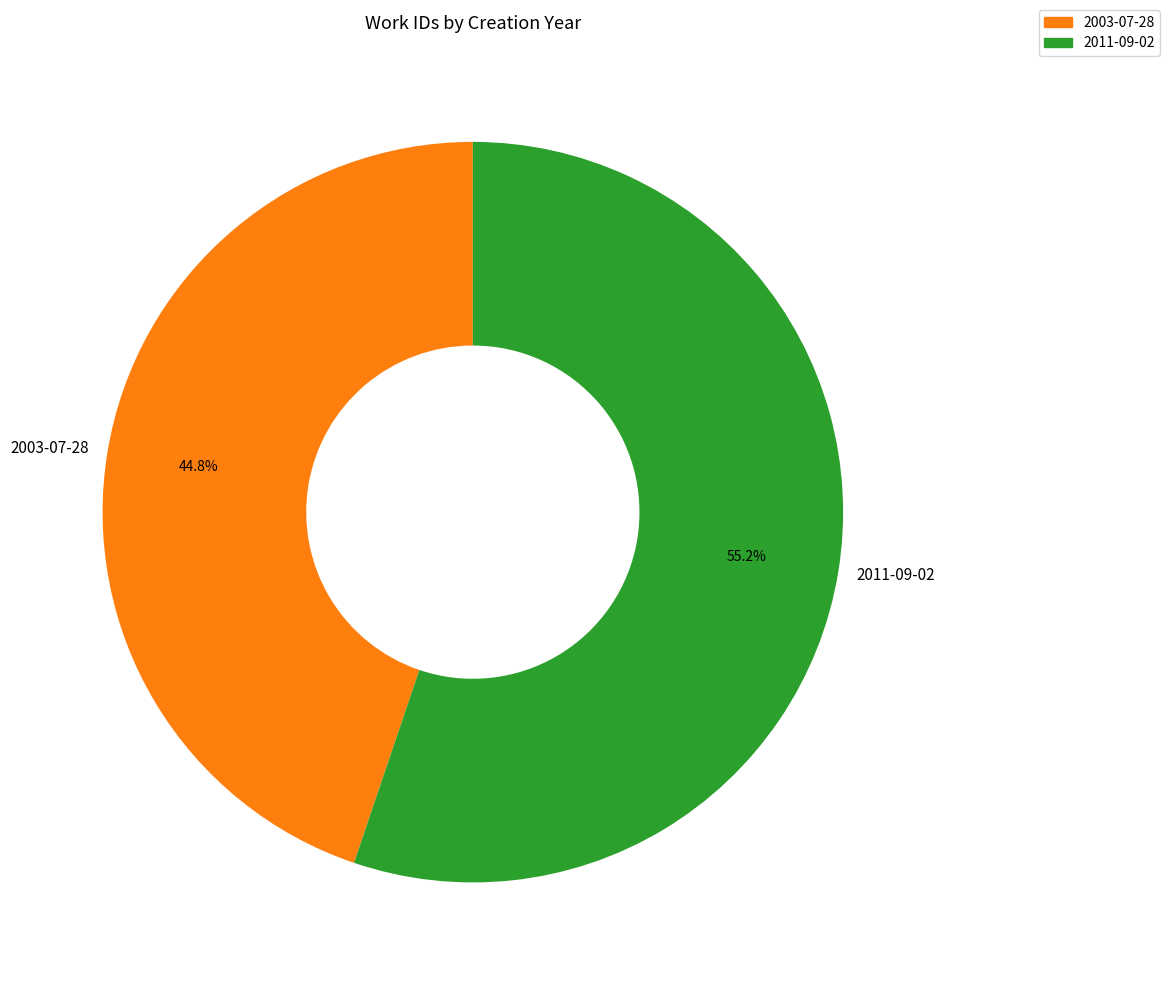

To the nearest percent, what percentage of the pie is 2003-07-28?

45%